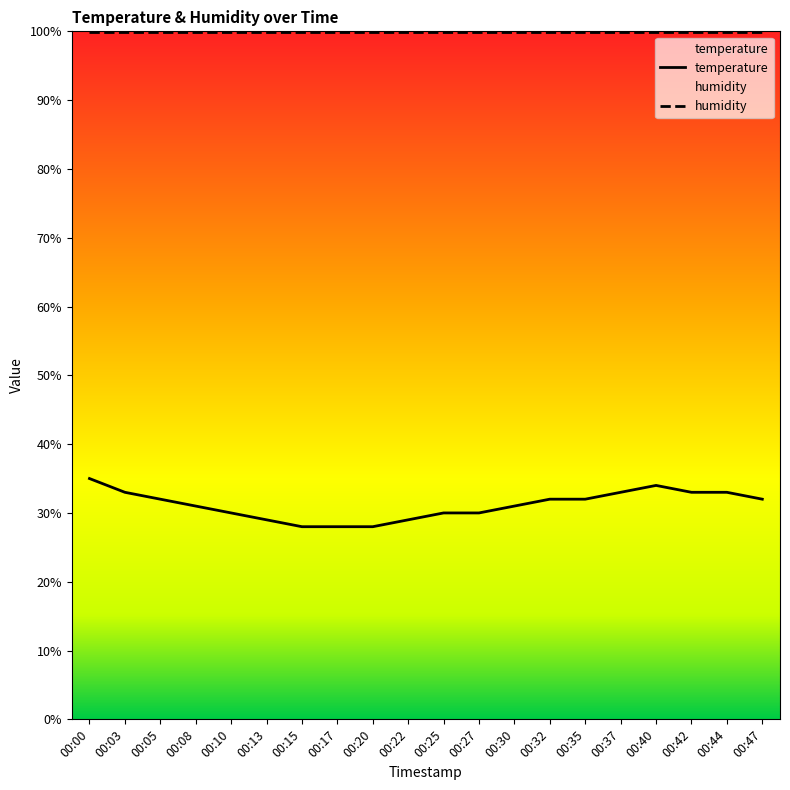

What is the change in value from 00:03 to 00:27?

-3.0